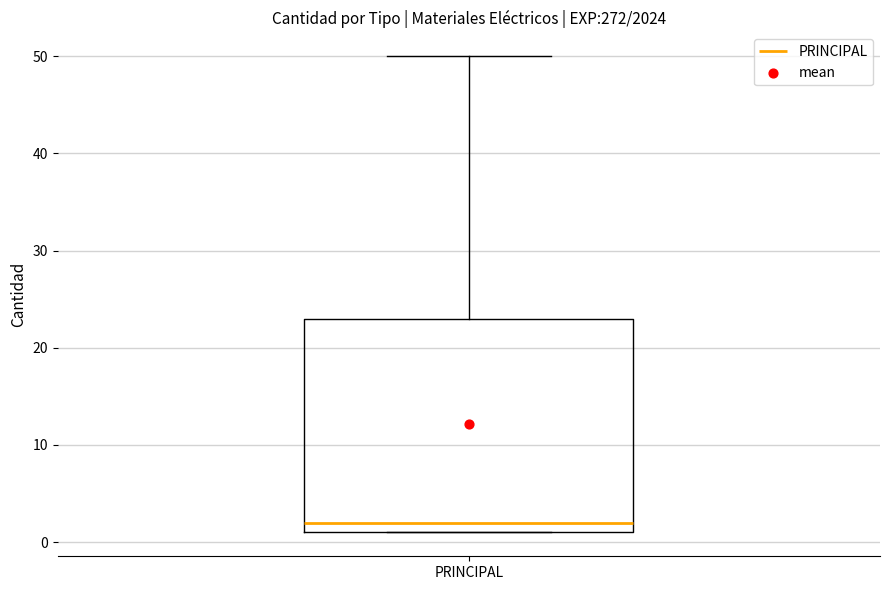

Read this box plot against the y-axis: the position of the median line, the range covered by the box, and the ends of both whiskers. The values are not printed on the chart, so give them approximately, as read against the axis.

median 2, box 1 to 23, whiskers 1 to 50